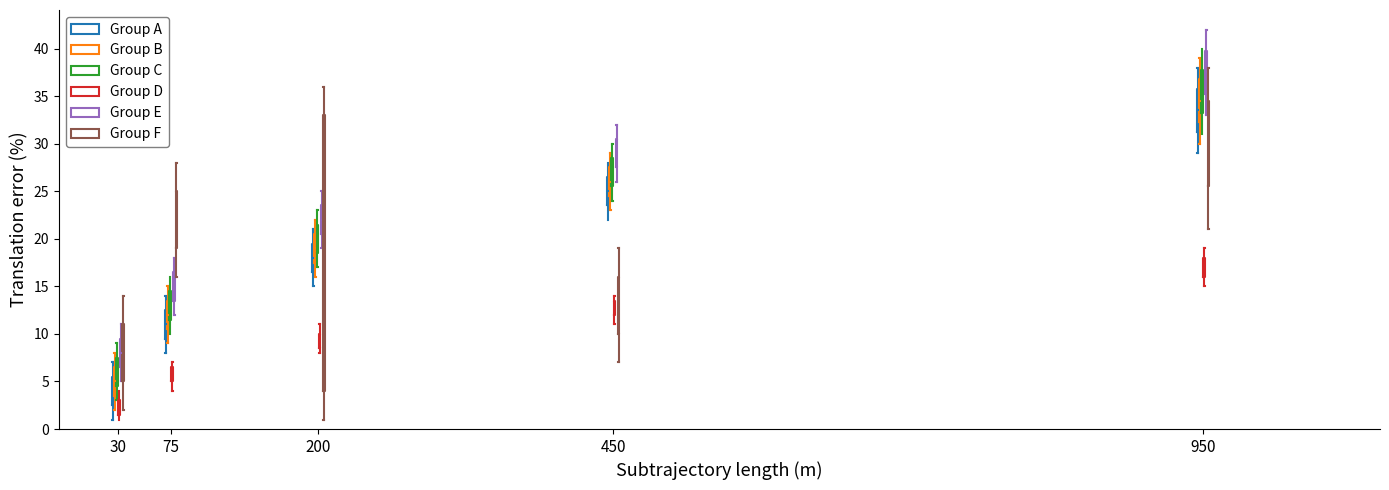

Where is the lower edge of the box for 75 (Group D) on the y-axis? The values are not printed on the chart, so give them approximately, as read against the axis.

5.0